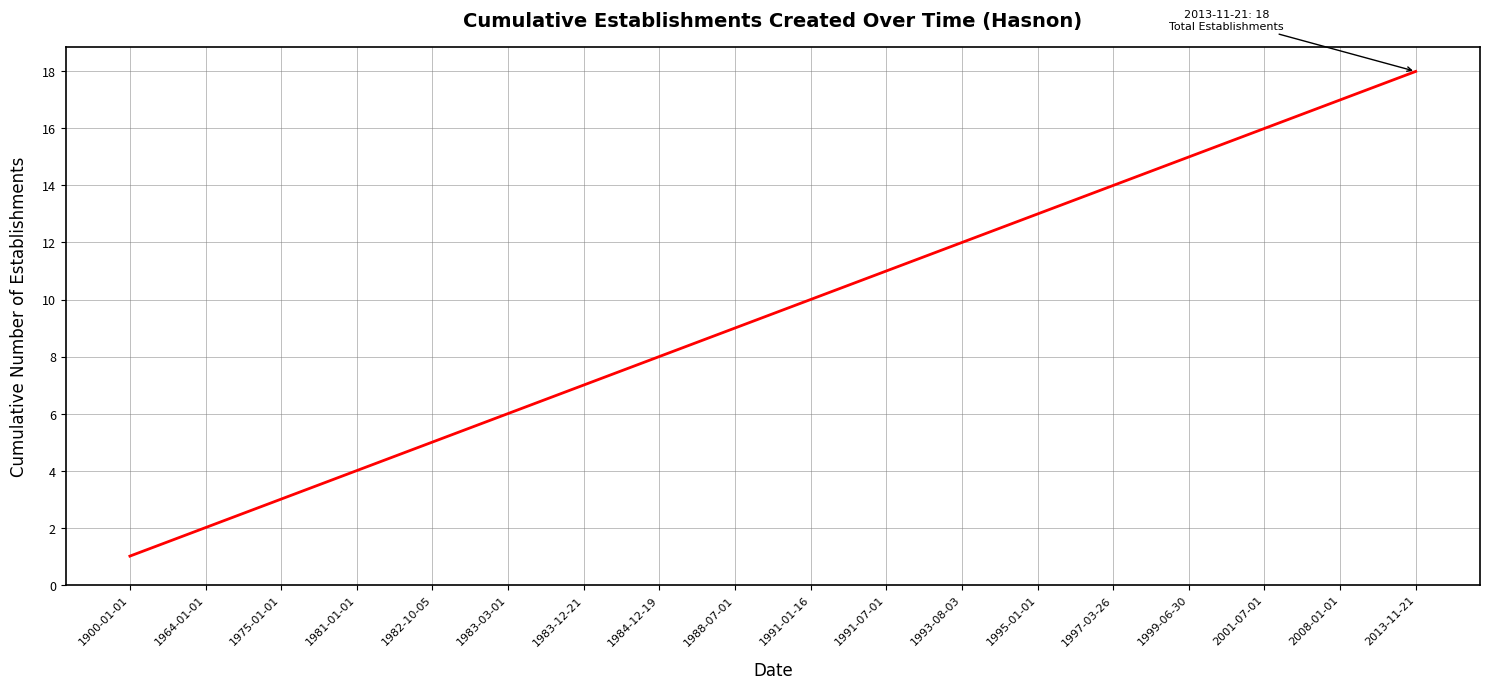

The chart shows a value of 13 at 1988-07-01. True or false?

False